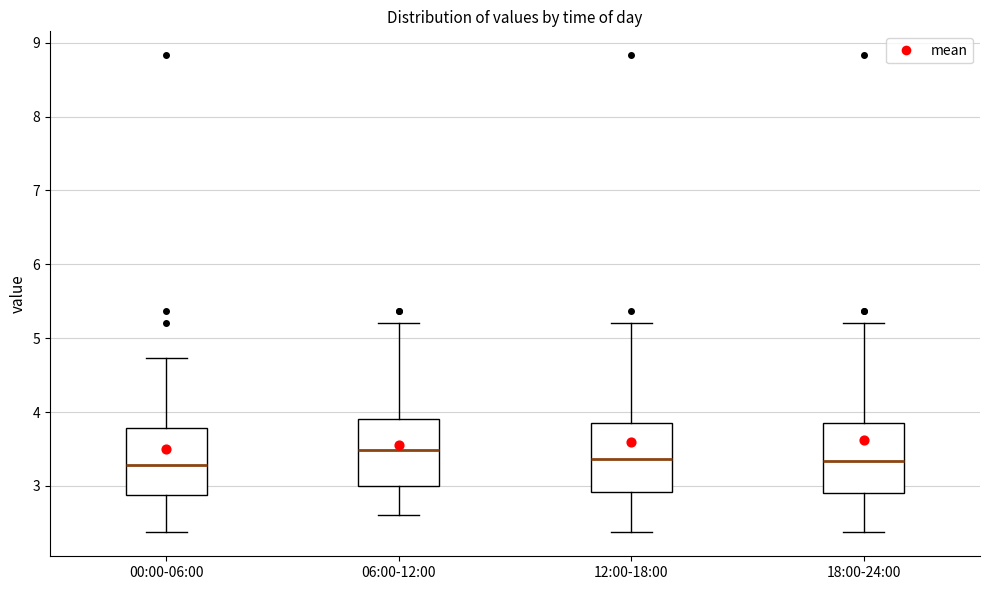

Which box has the highest median line?

06:00-12:00